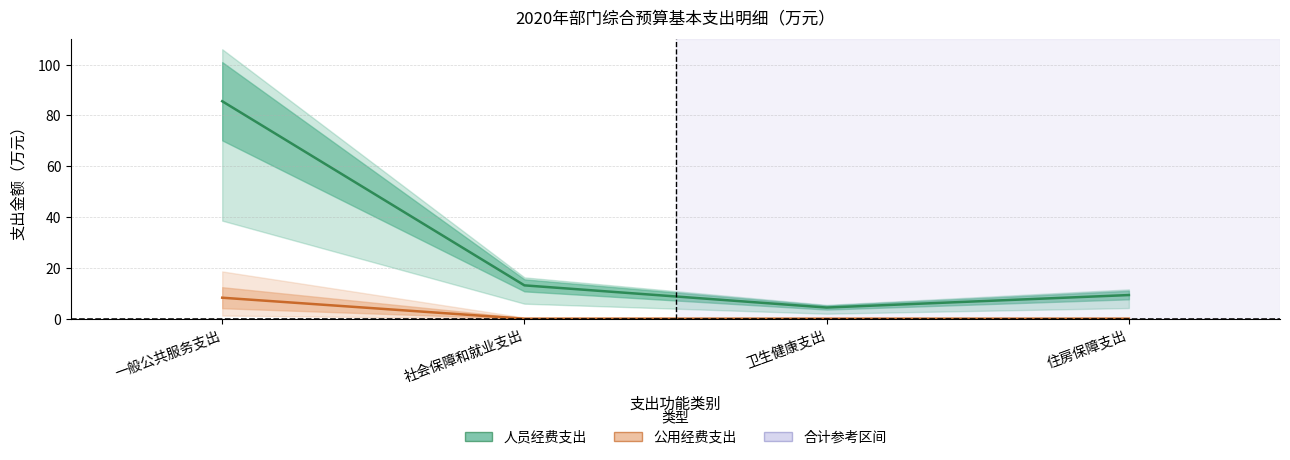

True or false: 公用经费支出 has a value of 0.0 at 社会保障和就业支出.

True